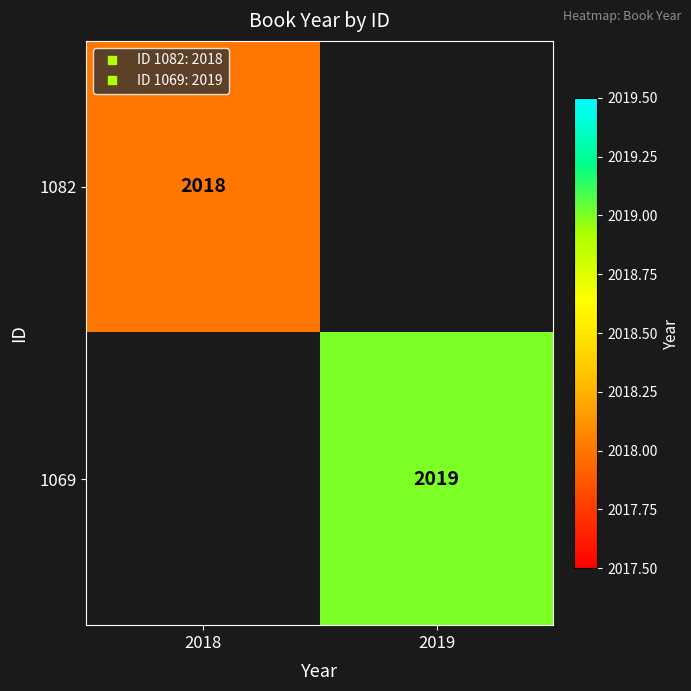

True or false: 1069 has a value of 1136.0 at 2019.

False